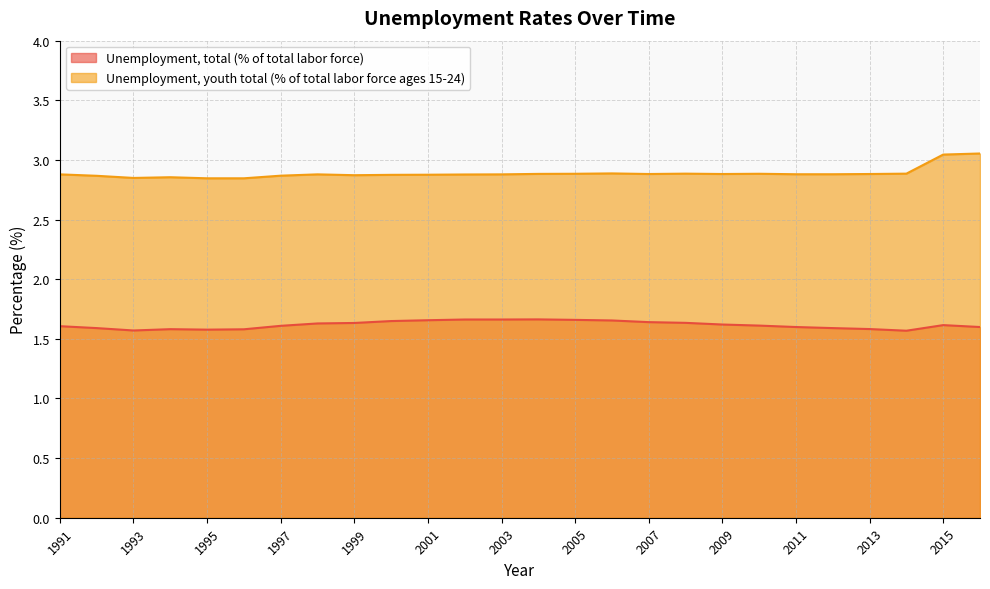

How many Unemployment, youth total (% of total labor force ages 15-24) values are between 2 and 3?

24